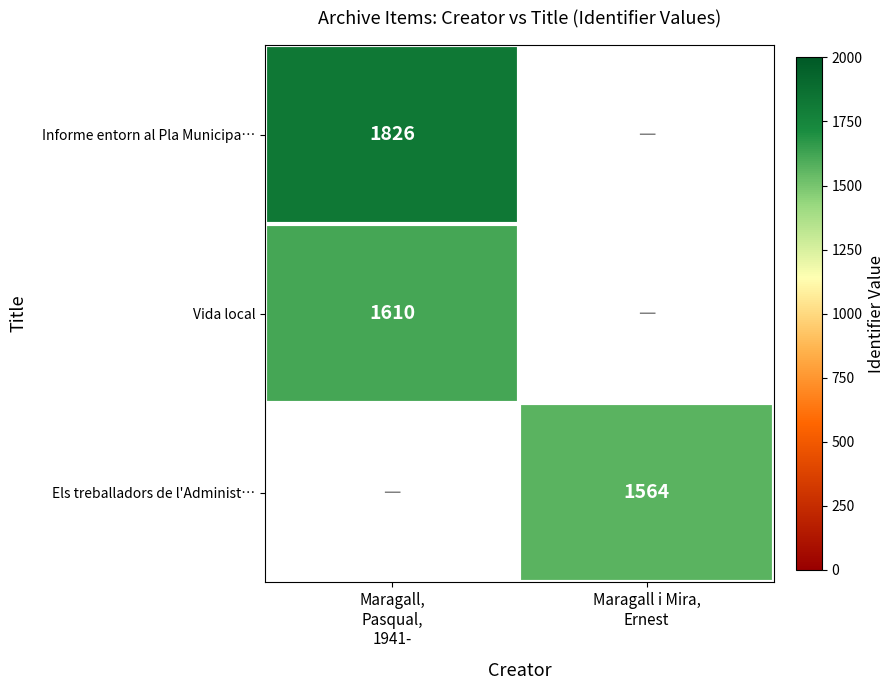

List the series in order of their overall mean, highest first.

Informe entorn al Pla Municipa…, Vida local, Els treballadors de l'Administ…